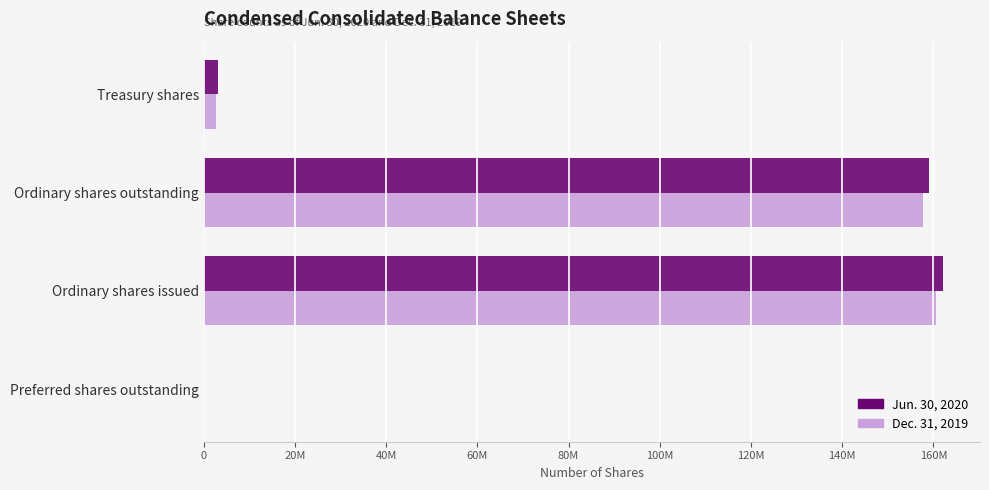

What are all the series names shown in the legend?

Jun. 30, 2020, Dec. 31, 2019